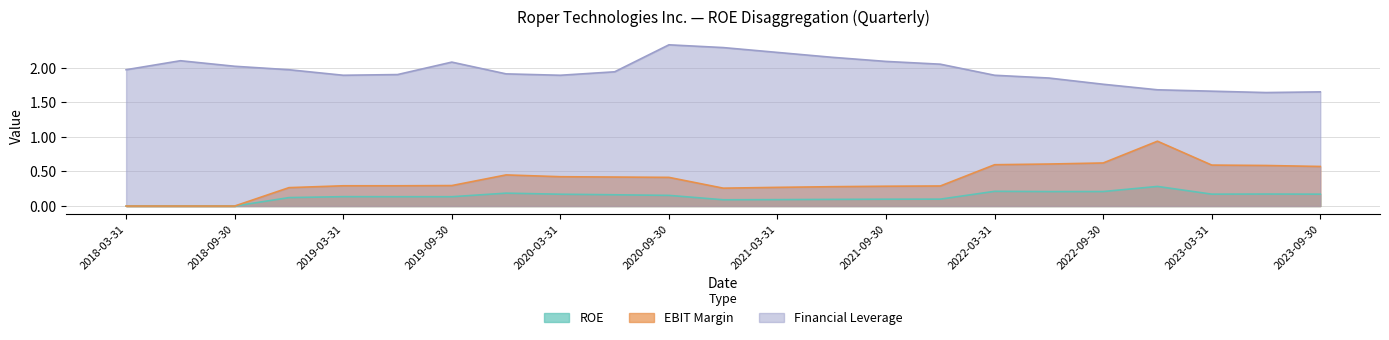

Rank the categories by ROE value from highest to lowest.

2022-12-31, 2022-03-31, 2022-09-30, 2022-06-30, 2019-12-31, 2023-06-30, 2023-03-31, 2023-09-30, 2020-03-31, 2020-06-30, 2020-09-30, 2019-03-31, 2019-06-30, 2019-09-30, 2018-12-31, 2021-12-31, 2021-09-30, 2021-06-30, 2021-03-31, 2020-12-31, 2018-03-31, 2018-06-30, 2018-09-30